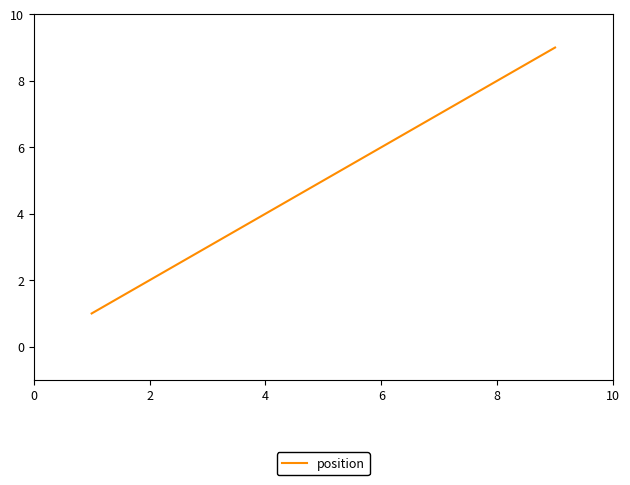

What is the minimum value shown in the chart?

1